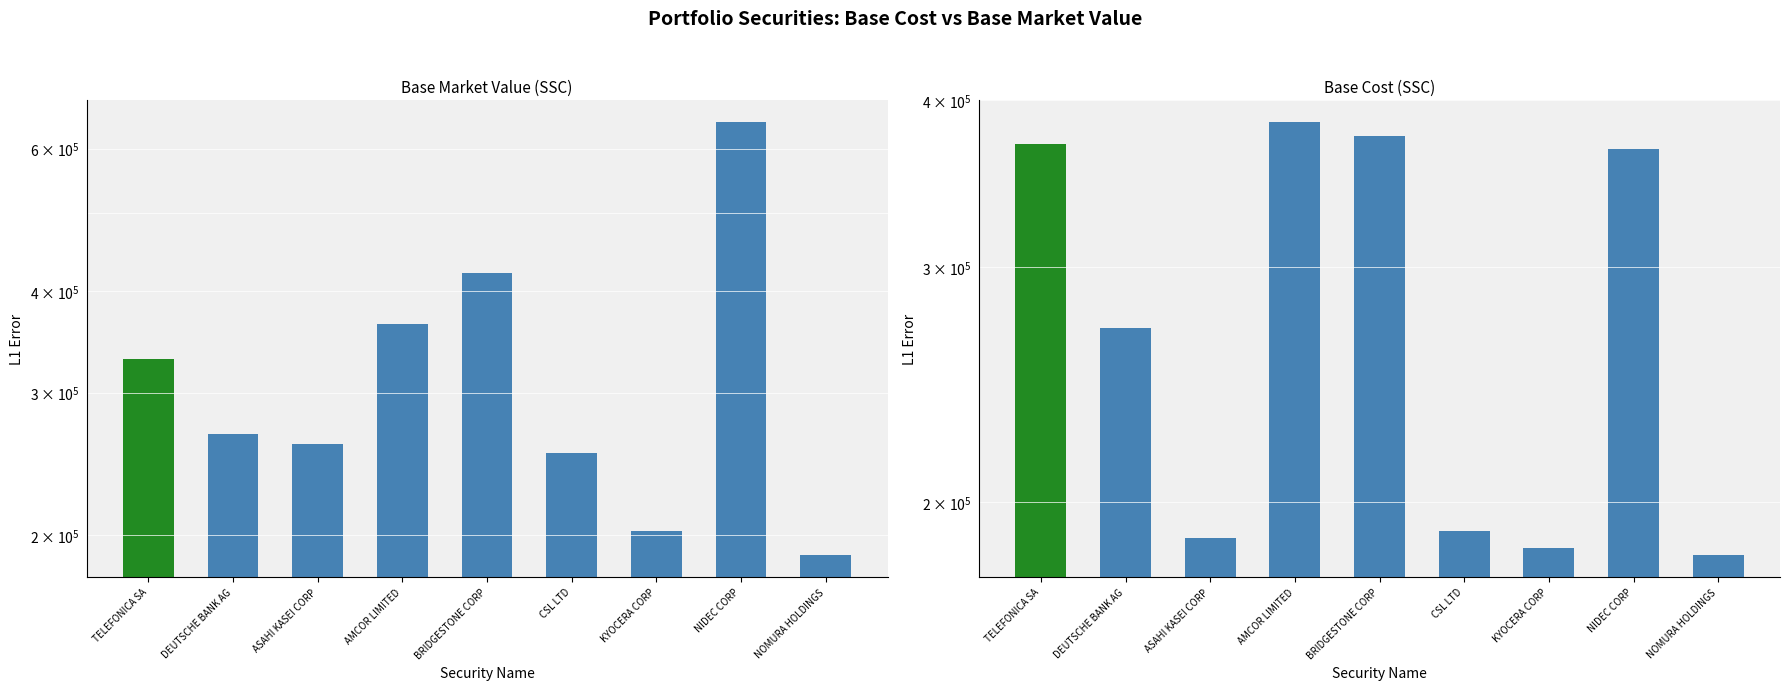

How many data points in Base Cost (SSC) are less than 270120?

4